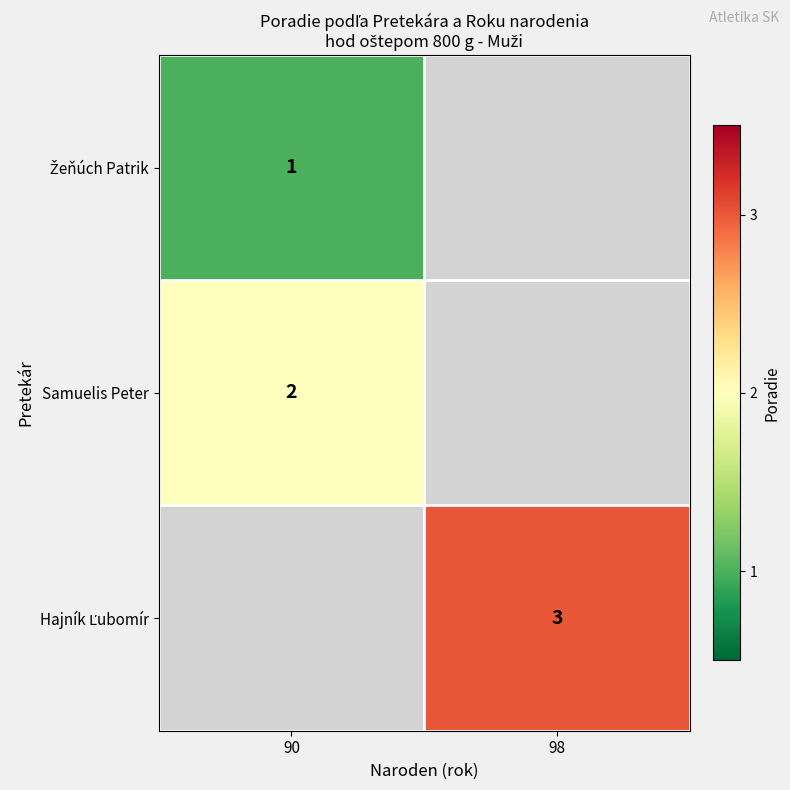

The Samuelis Peter series shows 2 at 90. True or false?

True